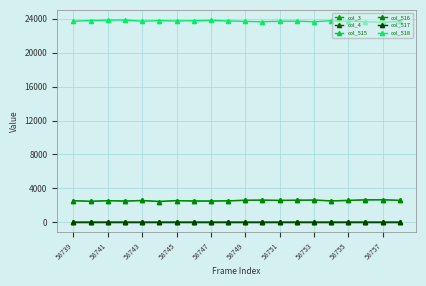

At which label is col_3 closest to 0?

58739